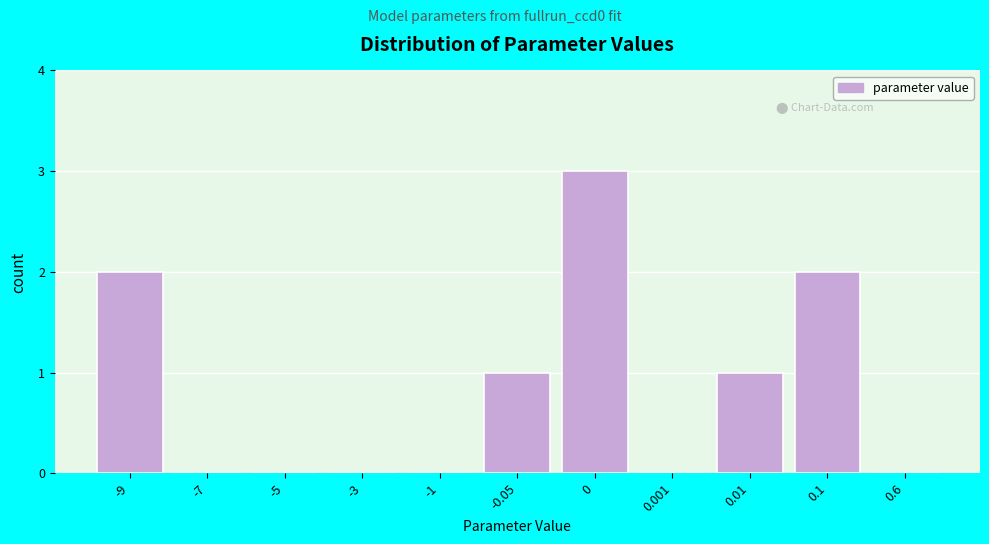

Reading right to left, list all the values displayed in this chart.

0.6=0	0.1=2	0.01=1	0.001=0	0=3	-0.05=1	-1=0	-3=0	-5=0	-7=0	-9=2